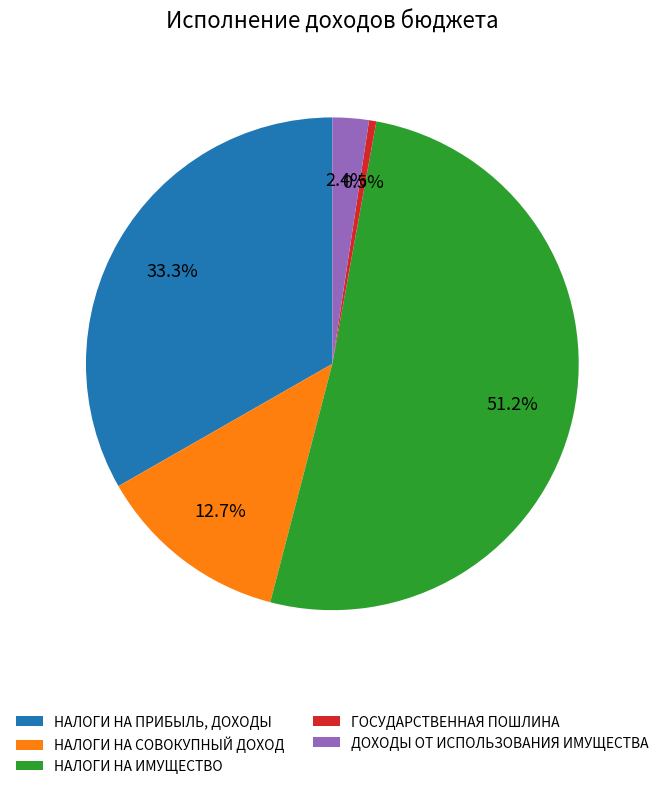

Rank the categories by value from highest to lowest.

НАЛОГИ НА ИМУЩЕСТВО, НАЛОГИ НА ПРИБЫЛЬ, ДОХОДЫ, НАЛОГИ НА СОВОКУПНЫЙ ДОХОД, ДОХОДЫ ОТ ИСПОЛЬЗОВАНИЯ ИМУЩЕСТВА, ГОСУДАРСТВЕННАЯ ПОШЛИНА